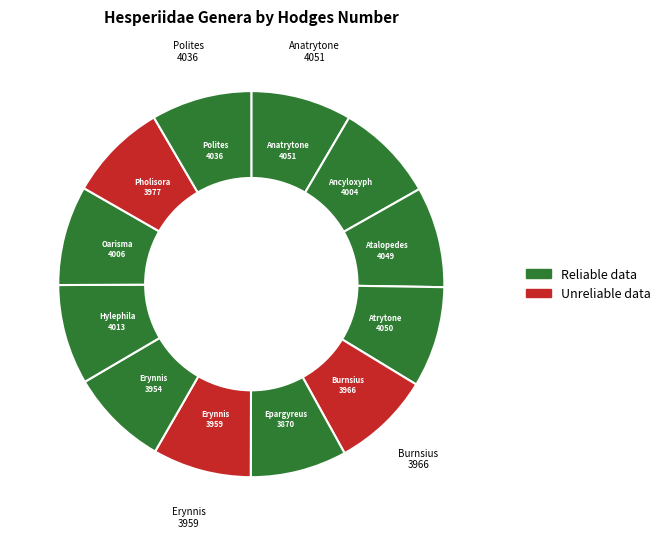

Count the number of slices in the pie.

12